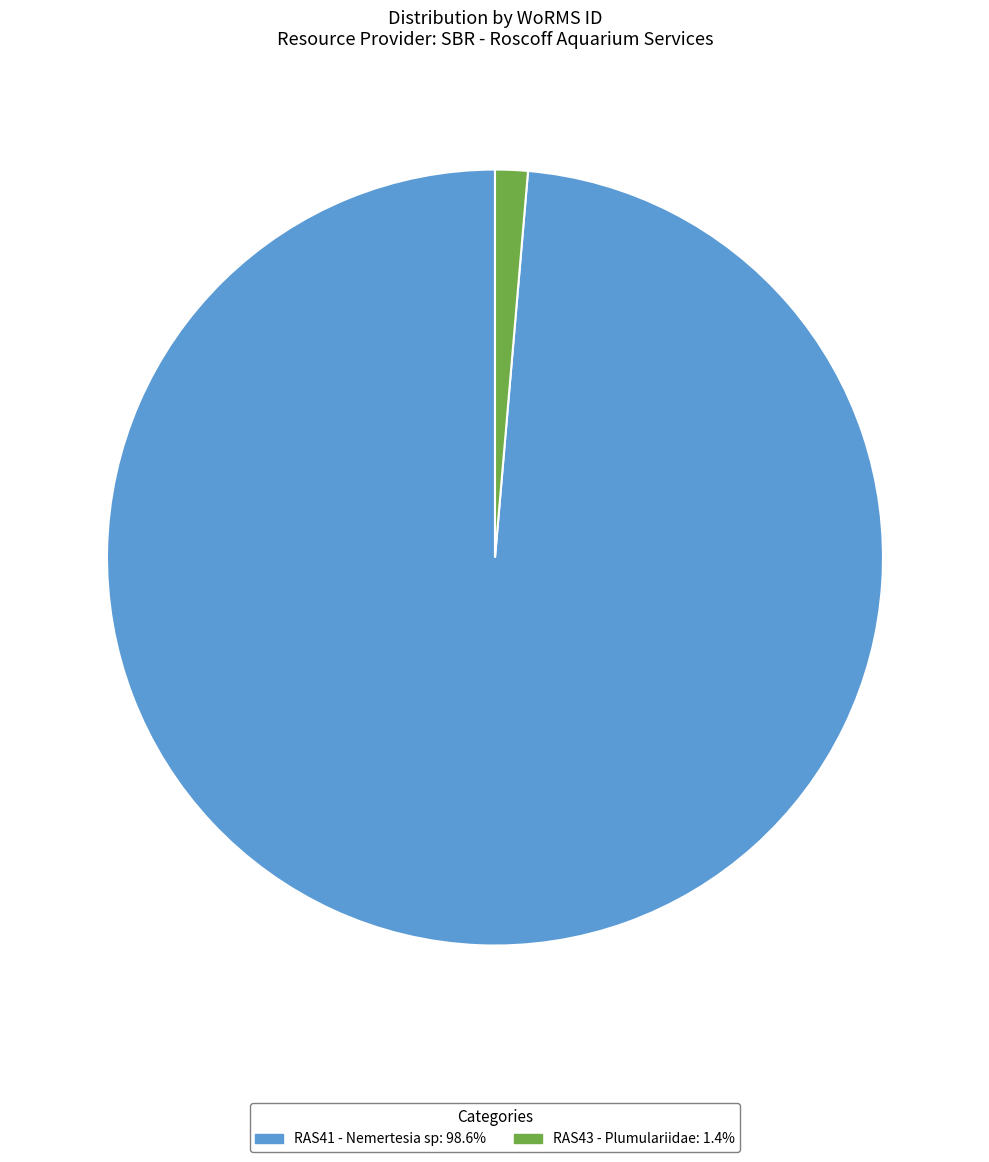

Do RAS43 - Plumulariidae: 1.4% and RAS41 - Nemertesia sp: 98.6% together represent more than half of the pie?

Yes